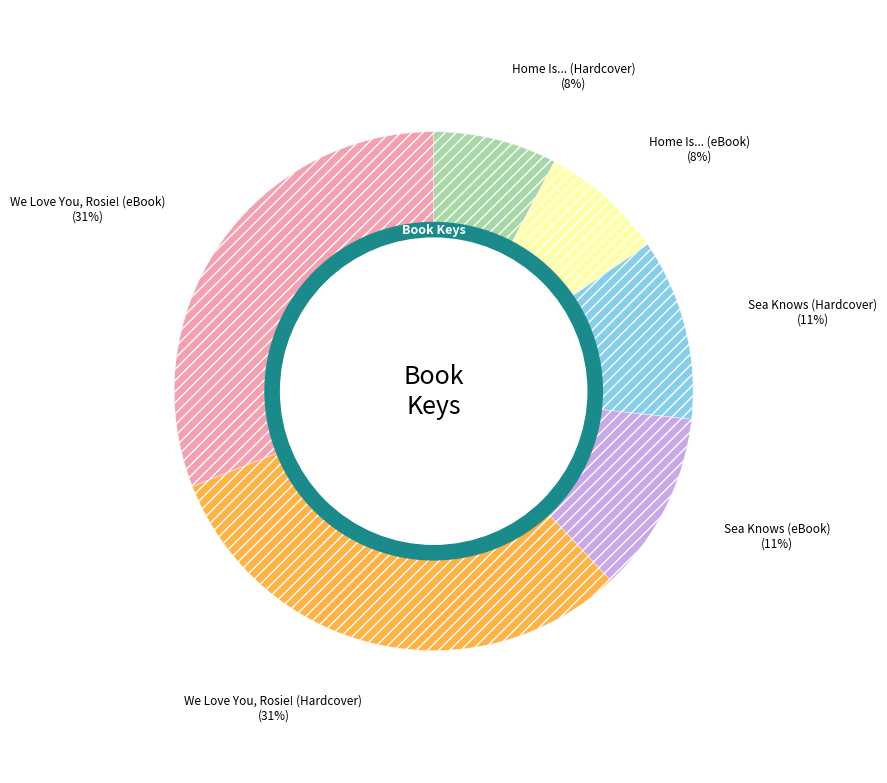

To the nearest percent, what is the average slice percentage?

17%